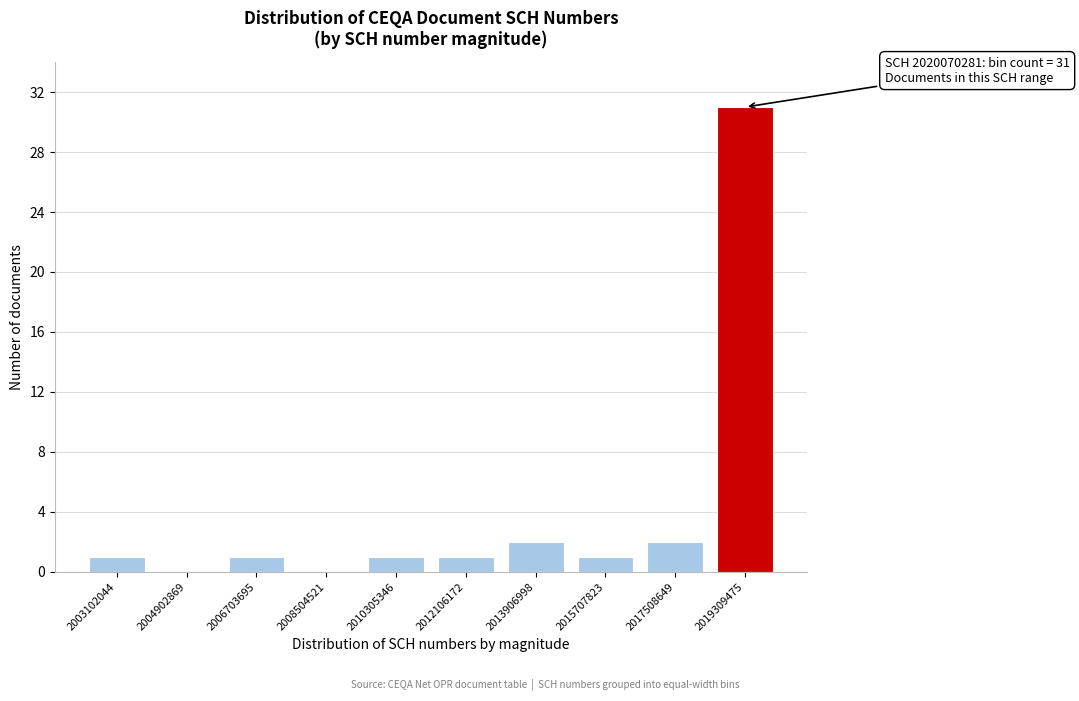

Reading left to right, extract all data points from this chart.

2003102044=1	2004902869=0	2006703695=1	2008504521=0	2010305346=1	2012106172=1	2013906998=2	2015707823=1	2017508649=2	2019309475=31